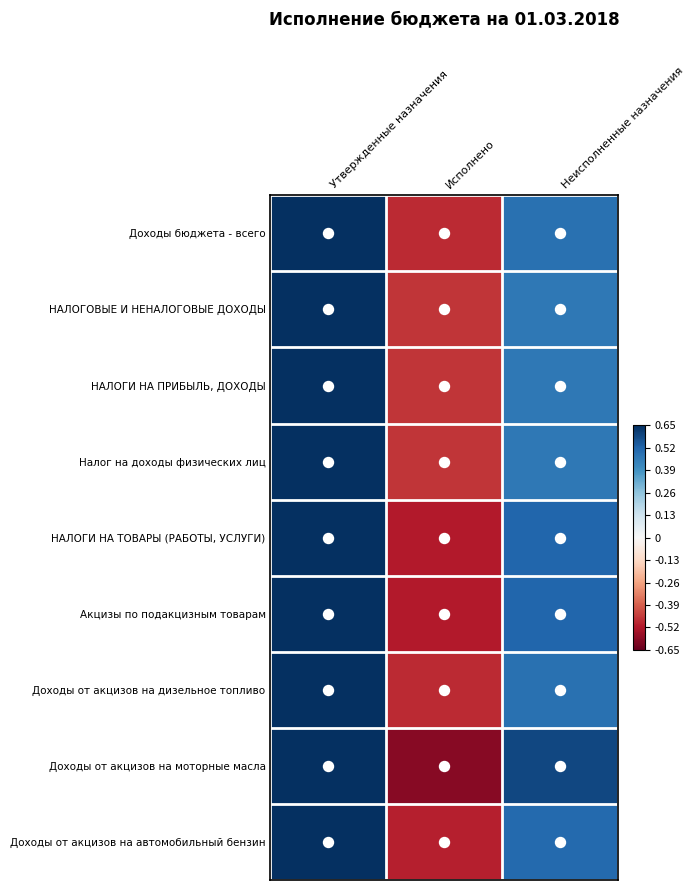

What is the total value across all series at Исполнено?

-4.5